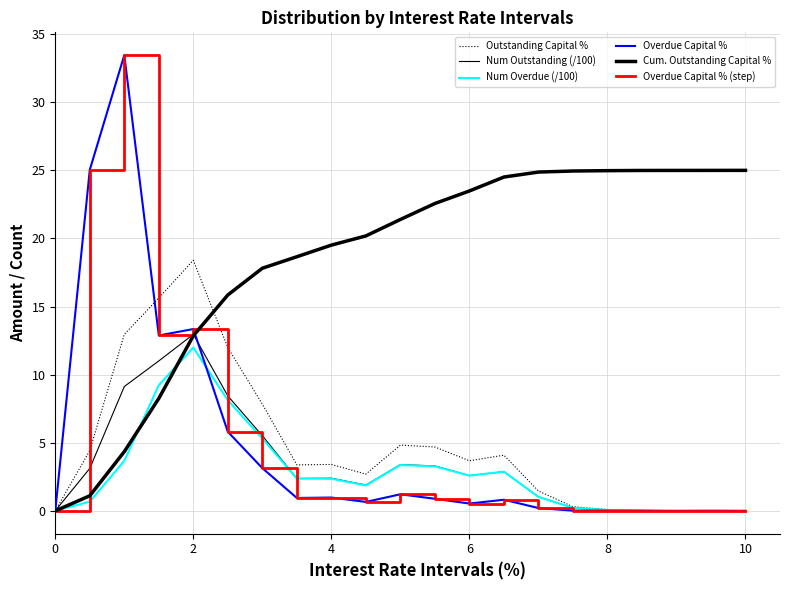

Where is the first local maximum for Num Overdue (/100)?

2